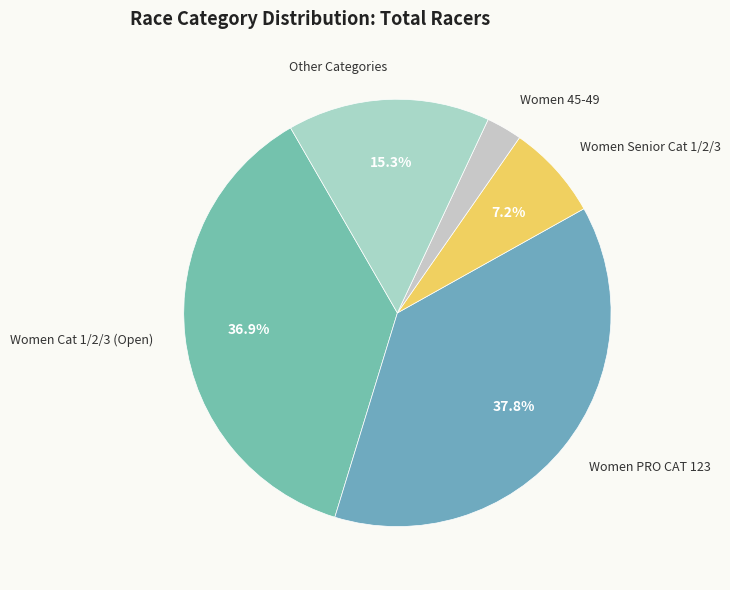

Rank the categories by value from highest to lowest.

Women PRO CAT 123, Women Cat 1/2/3 (Open), Other Categories, Women Senior Cat 1/2/3, Women 45-49